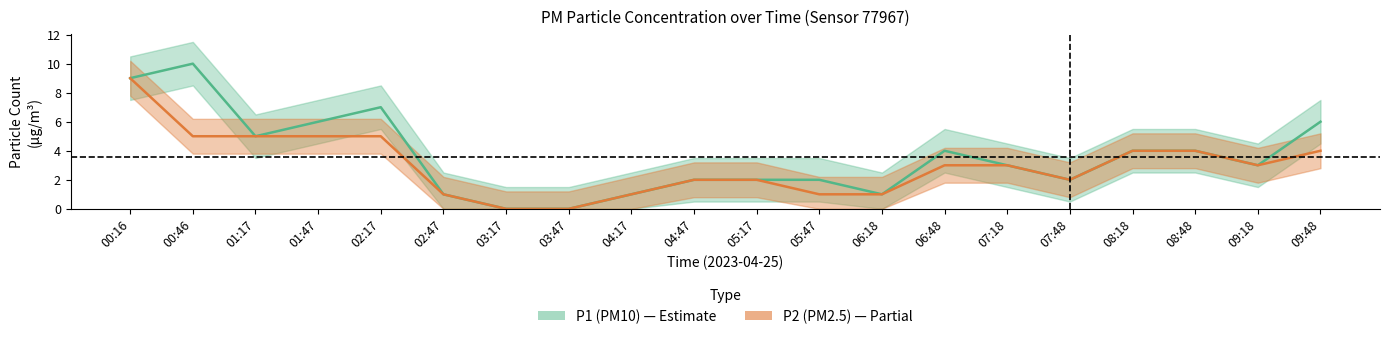

True or false: P1 (PM10) center and P2 (PM2.5) center cross at least once.

False